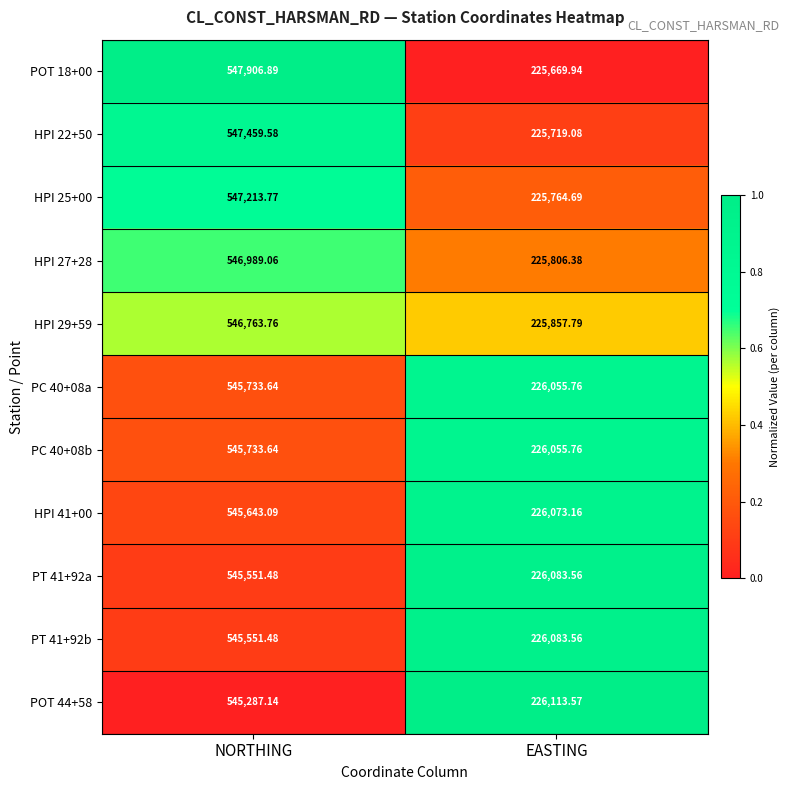

List the labels in order of HPI 25+00 value, largest first.

NORTHING, EASTING